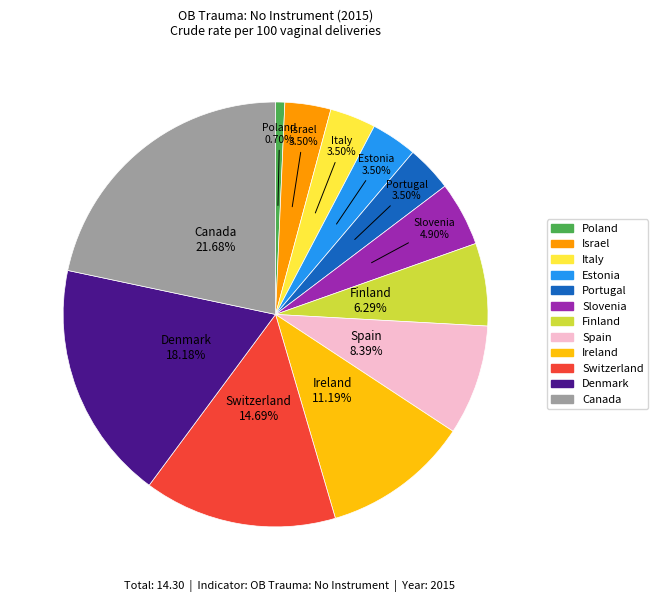

What is the smallest slice in the pie chart?

Poland